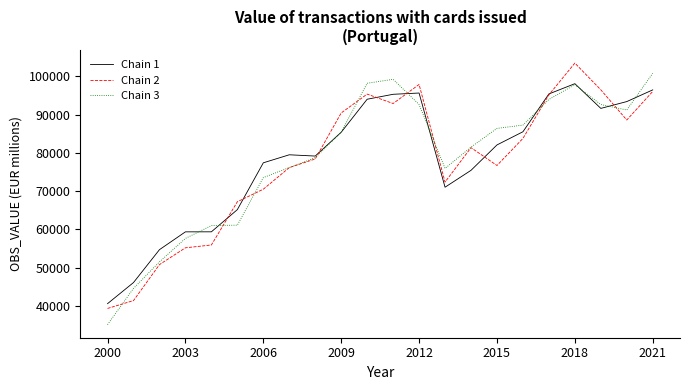

True or false: Chain 3 and Chain 1 intersect in this chart.

True